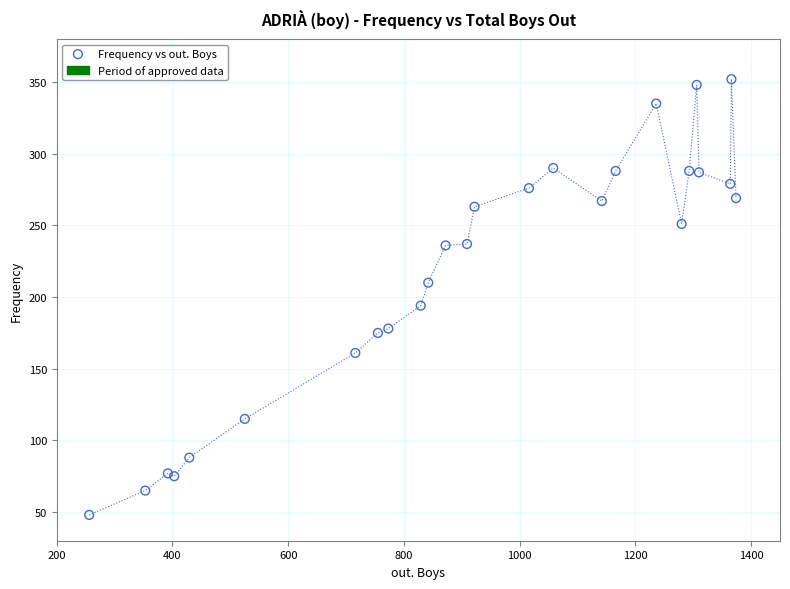

What Y value in the scatter plot is closest to 200?

194